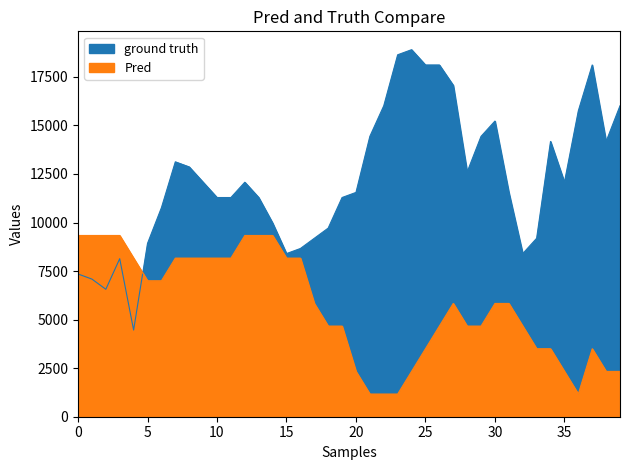

True or false: ground truth has more than 2 interior local peaks.

True